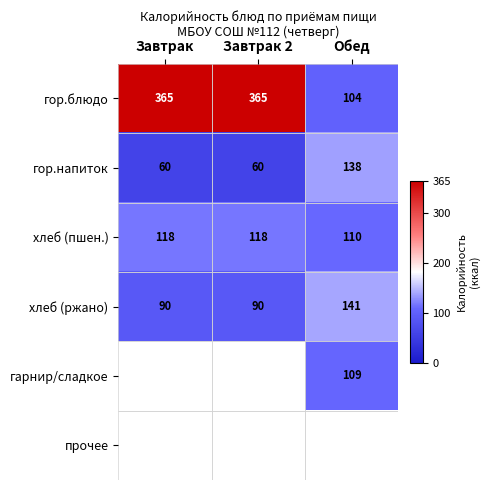

True or false: гор.напиток has a value of 84 at Завтрак.

False